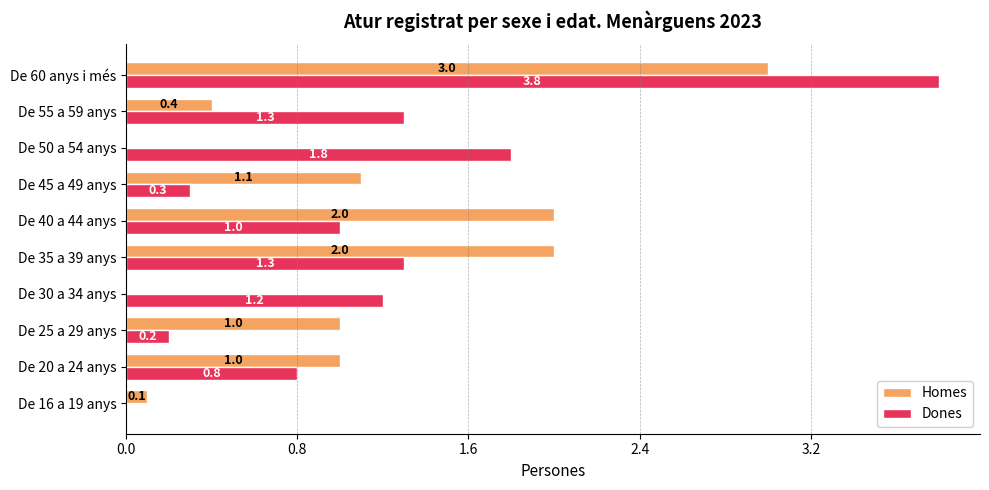

What value does the Dones series have at De 35 a 39 anys?

1.3